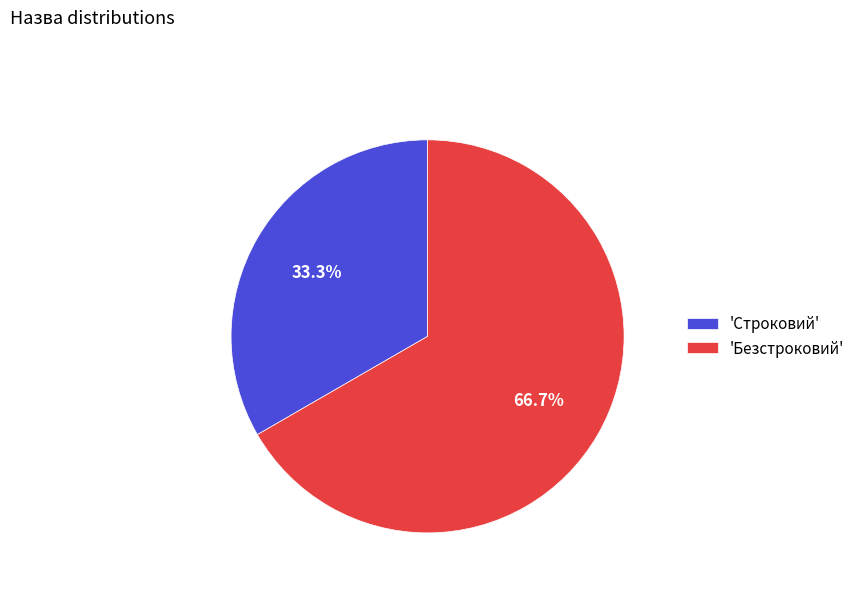

What is the majority slice?

'Безстроковий'